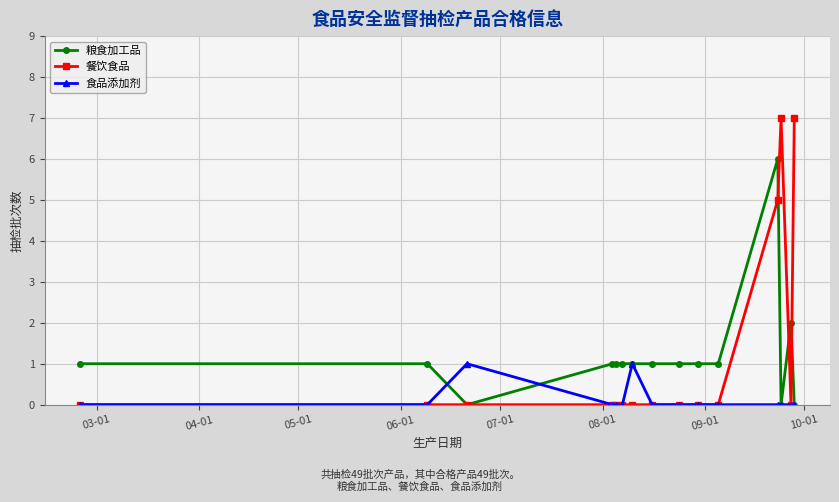

What is the greatest value displayed?

7